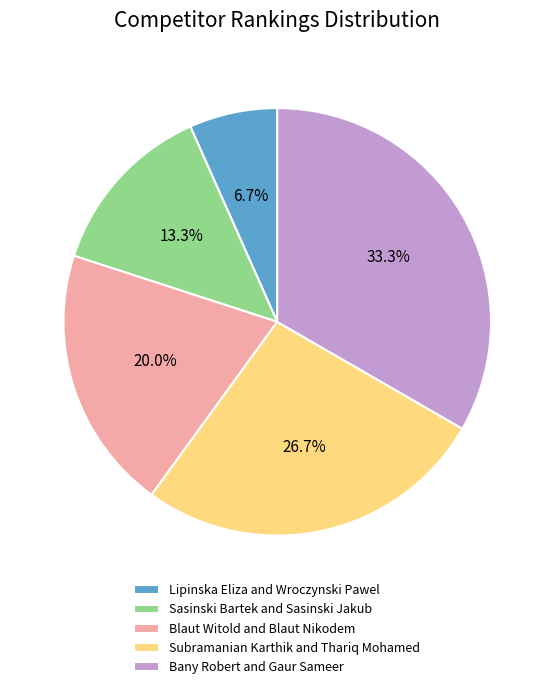

Does any single category account for the majority?

No